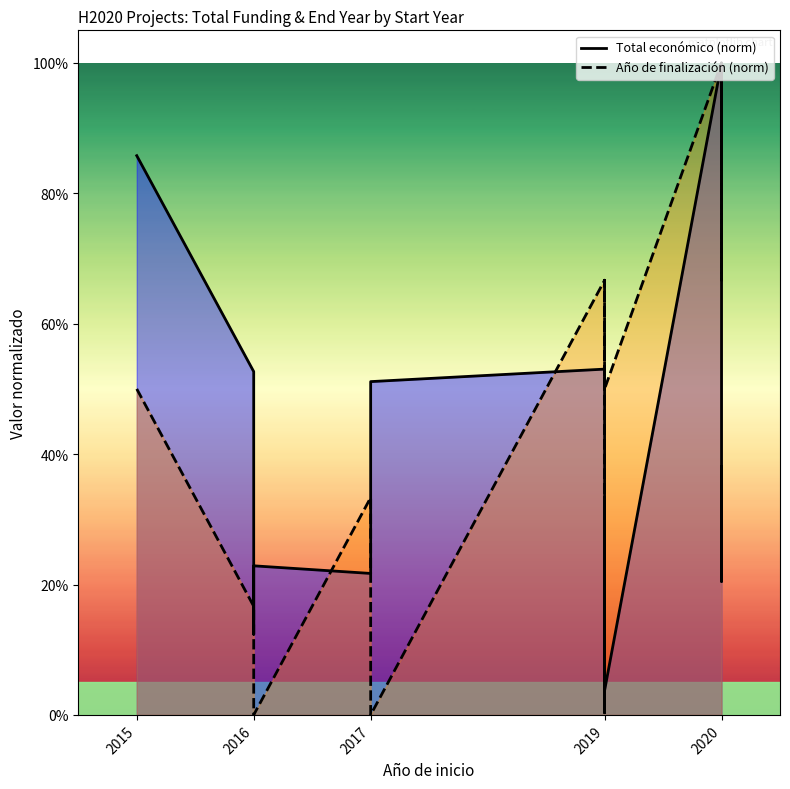

Does the chart display data point markers on the line(s)?

No